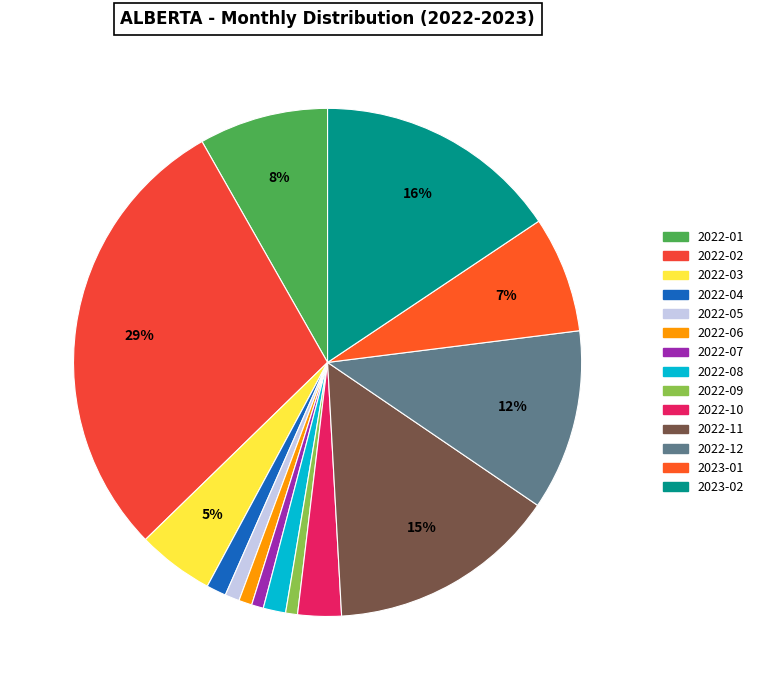

To the nearest percent, what is the combined percentage of 2022-09 and 2022-07?

2%